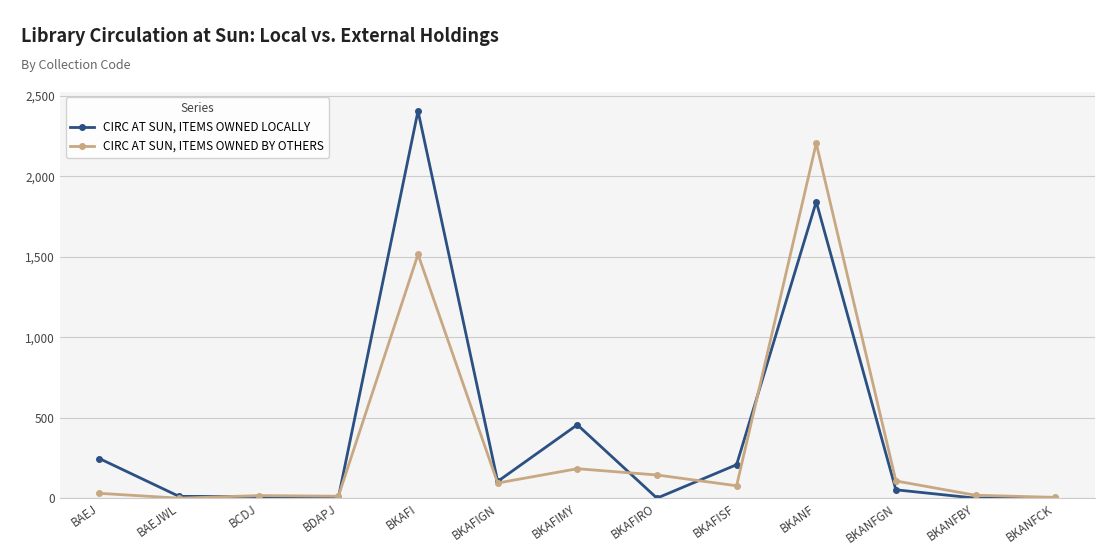

At how many categories does at least one series exceed 1800?

2